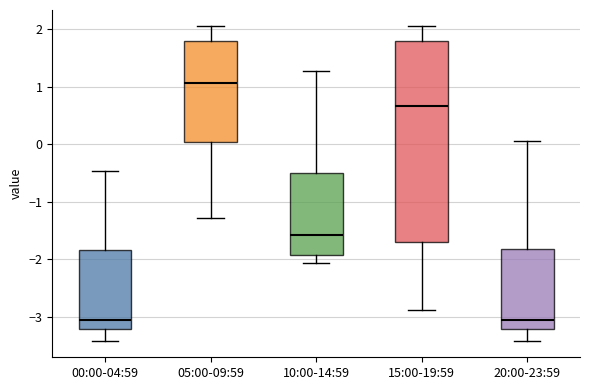

Reading left to right, transcribe this box plot: for each box, give where its median line is, the range the box spans, and where its two whiskers end, as read against the y-axis. The values are not printed on the chart, so give them approximately, as read against the axis.

00:00-04:59: median -3.1, box -3.2 to -1.8, whiskers -3.4 to -0.5
05:00-09:59: median 1.1, box 0.0 to 1.8, whiskers -1.3 to 2.1
10:00-14:59: median -1.6, box -1.9 to -0.5, whiskers -2.1 to 1.3
15:00-19:59: median 0.7, box -1.7 to 1.8, whiskers -2.9 to 2.1
20:00-23:59: median -3.1, box -3.2 to -1.8, whiskers -3.4 to 0.1